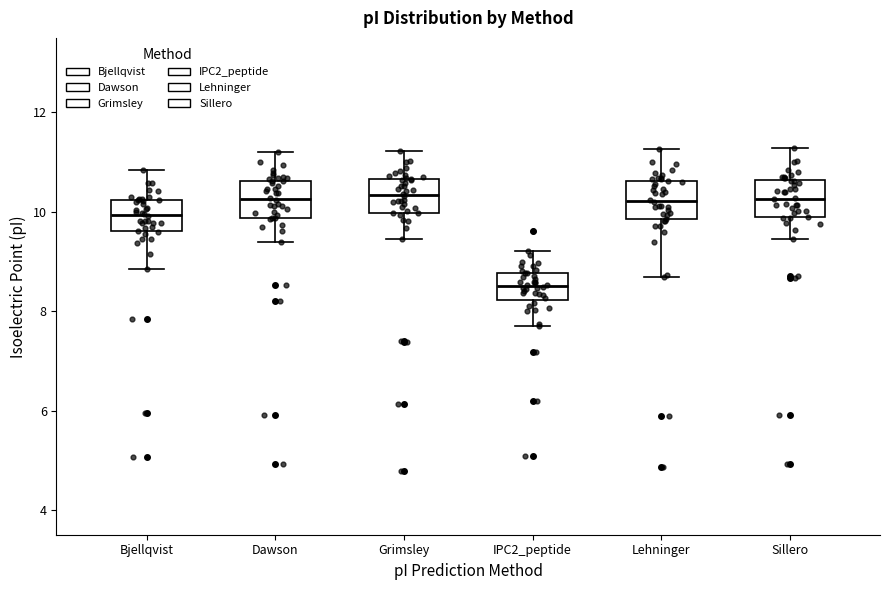

Reading left to right, transcribe this box plot: for each box, give where its median line is, the range the box spans, and where its two whiskers end, as read against the y-axis. The values are not printed on the chart, so give them approximately, as read against the axis.

Bjellqvist: median 10.0, box 9.6 to 10.2, whiskers 8.8 to 10.8
Dawson: median 10.2, box 9.8 to 10.6, whiskers 9.4 to 11.2
Grimsley: median 10.4, box 10.0 to 10.6, whiskers 9.4 to 11.2
IPC2_peptide: median 8.4, box 8.2 to 8.8, whiskers 7.8 to 9.2
Lehninger: median 10.2, box 9.8 to 10.6, whiskers 8.6 to 11.2
Sillero: median 10.2, box 9.8 to 10.6, whiskers 9.4 to 11.2